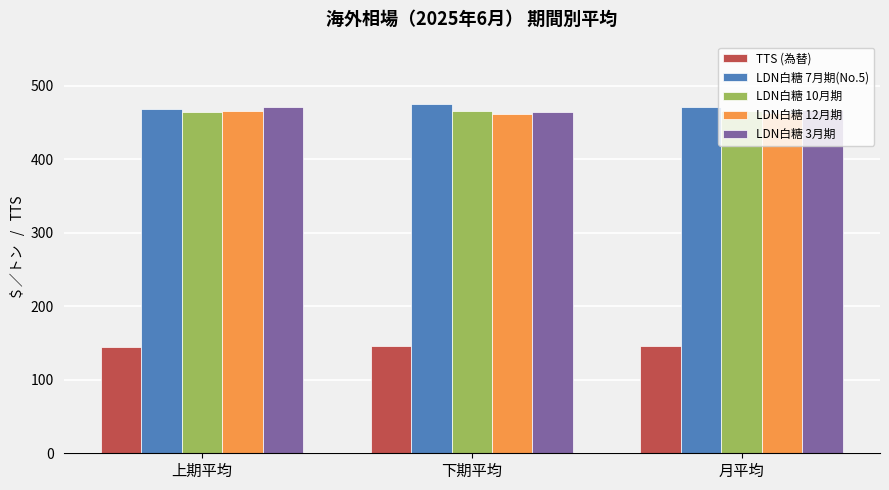

At how many categories does at least one series exceed 181?

3